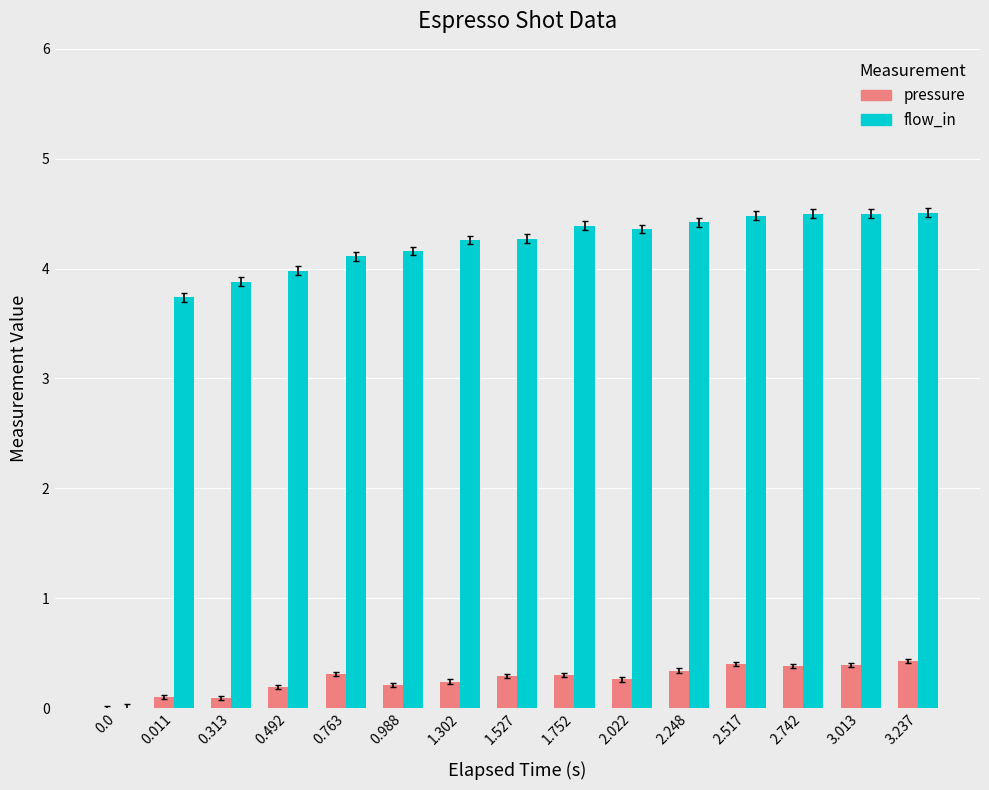

What value does the flow_in series have at 2.517?

4.5